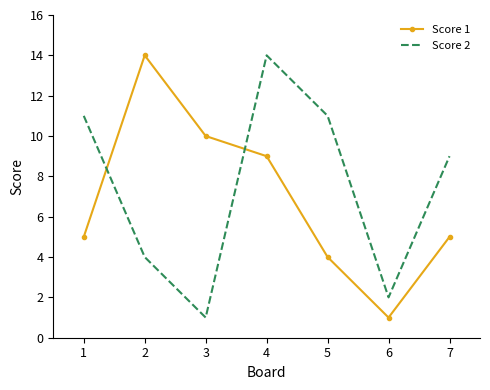

What is the average value of the Score 2 series?

7